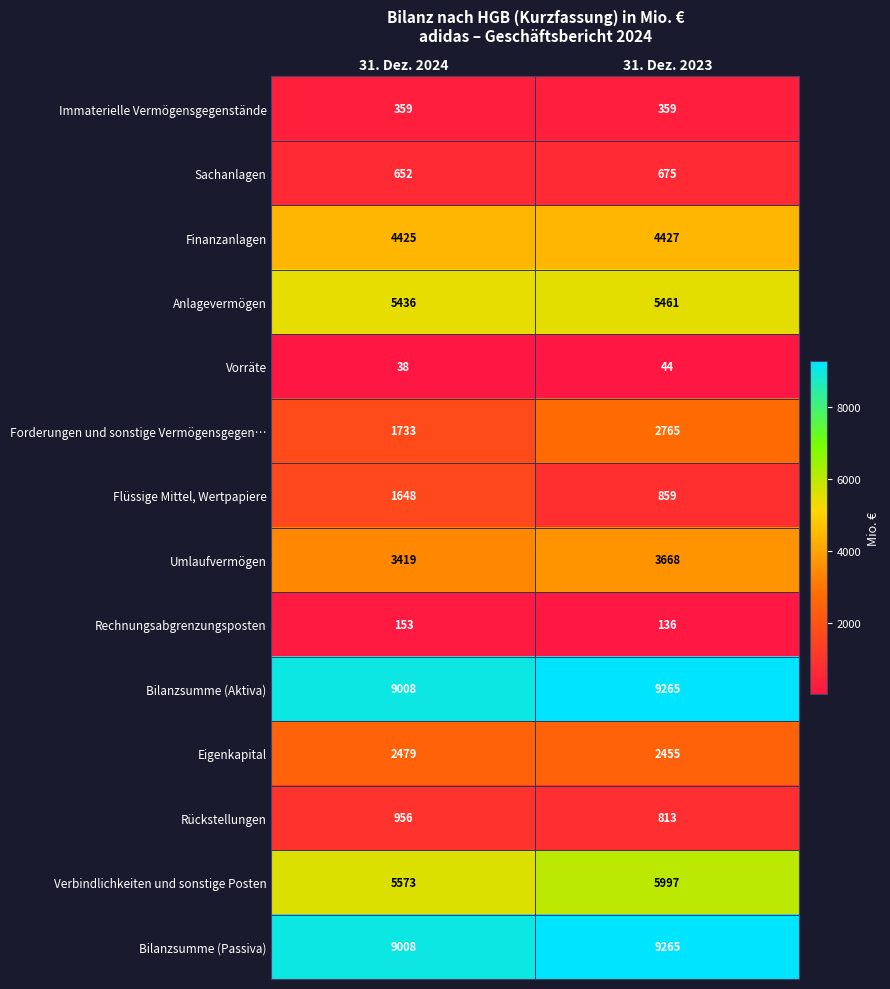

What is the total value across all series at 31. Dez. 2024?

44887